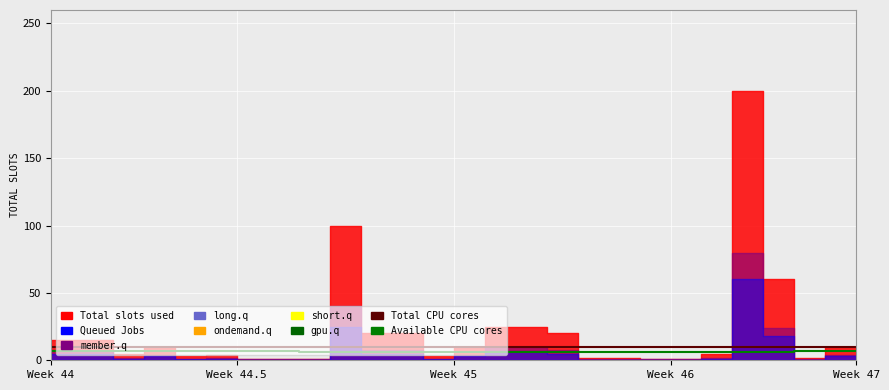

What position from the left is 23?

24